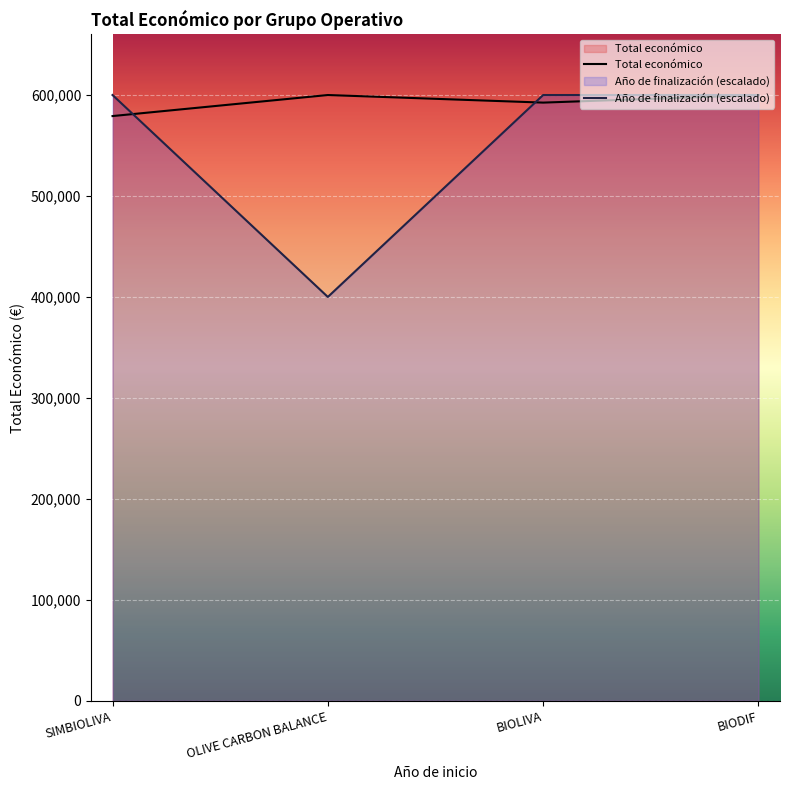

Where does the data first go above 599927?

OLIVE CARBON BALANCE